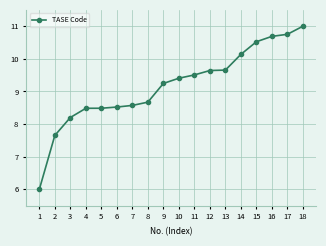

The chart shows a value of 9.5 at 11. True or false?

True